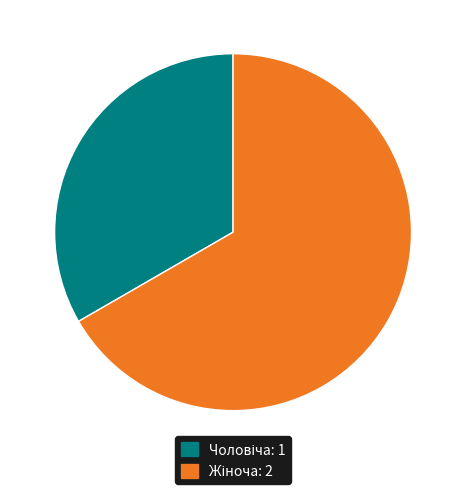

Is there a majority slice in this chart?

Yes